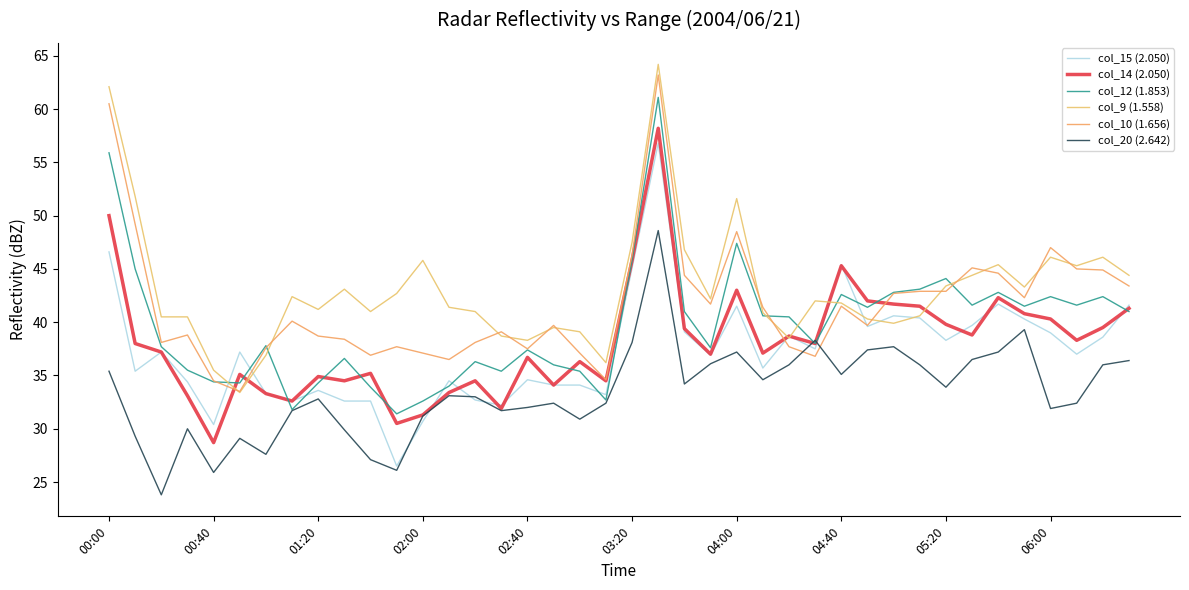

What is the difference between the second highest and second lowest values in the col_10 (1.656) series?

26.0